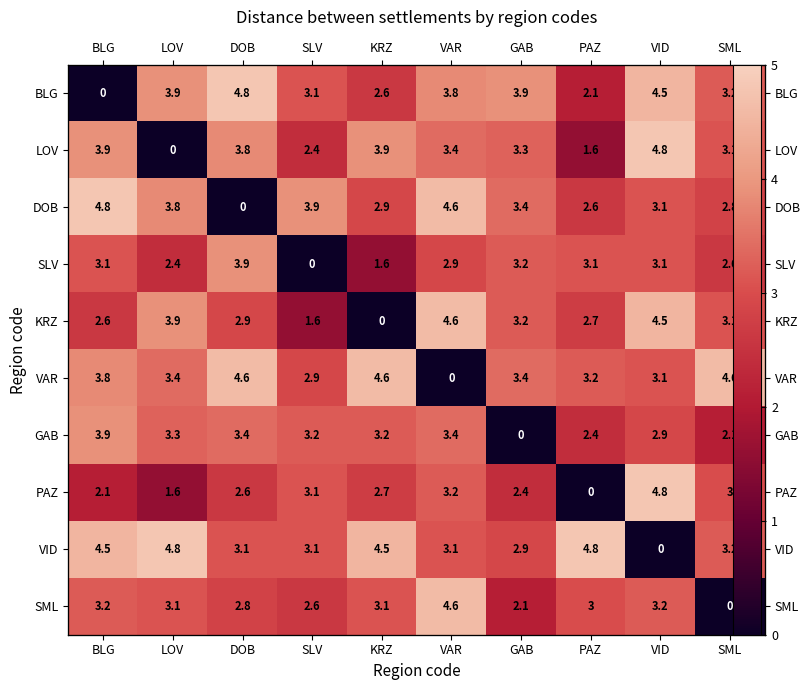

How many values in BLG are above zero?

9